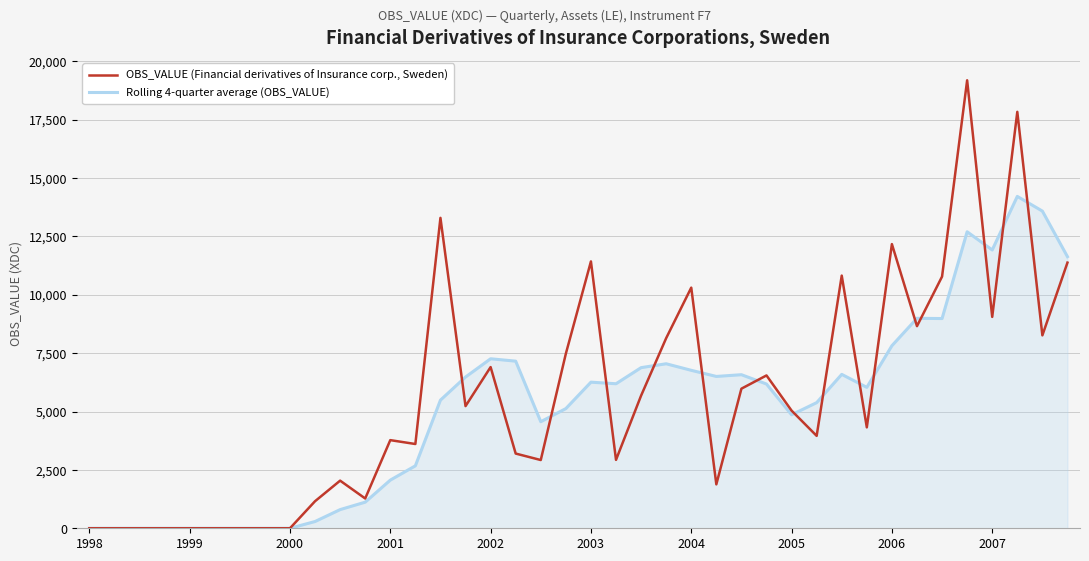

Which series has the largest range (max minus min)?

OBS_VALUE (Financial derivatives of Insurance corp., Sweden)